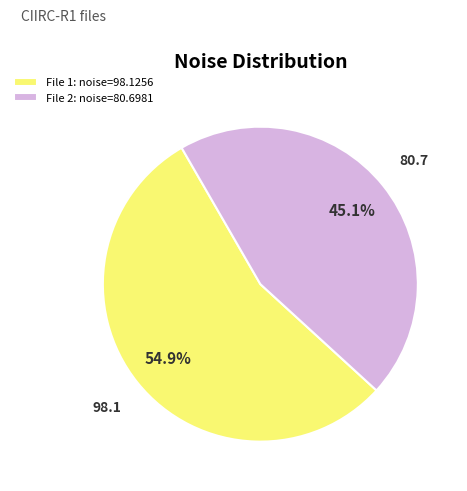

Which category has the biggest portion of the pie?

File 1: noise=98.1256